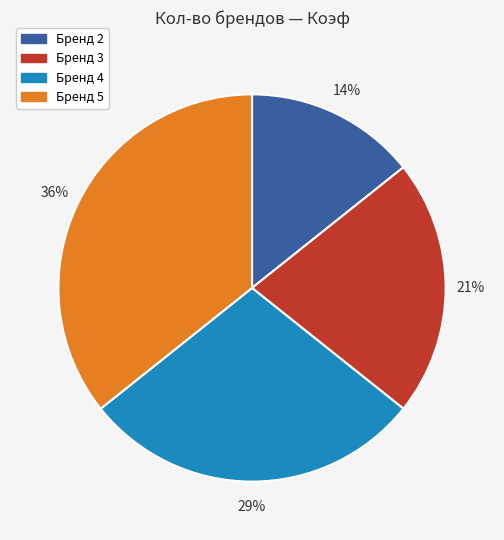

Does any single category account for the majority?

No